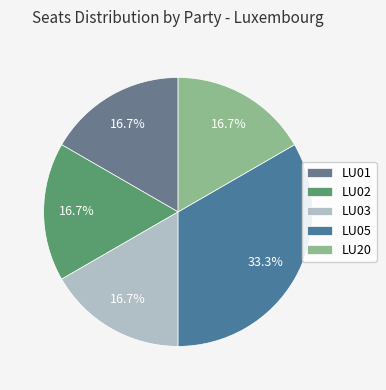

Is there a majority slice in this chart?

No